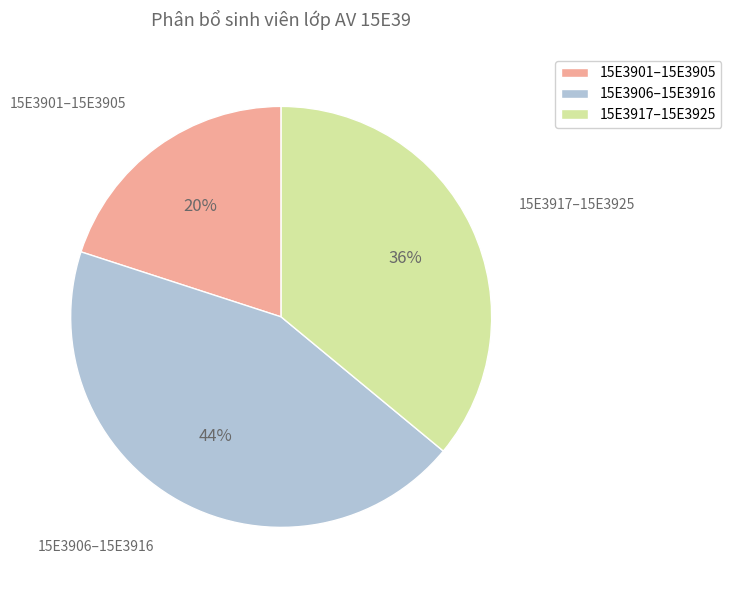

Is there any slice that represents more than half of the pie?

No